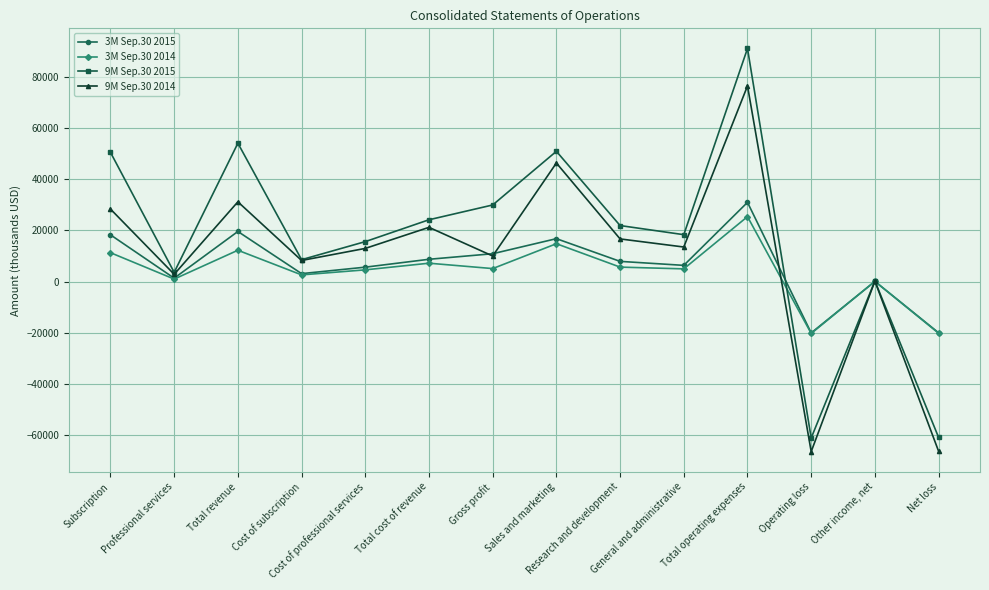

How many values in the 3M Sep.30 2015 series are below 7868?

7